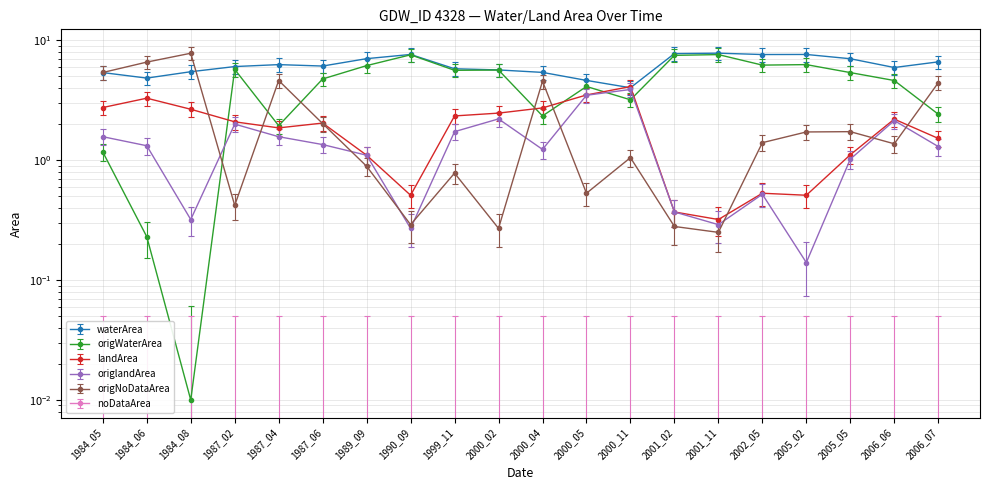

Reading right to left, transcribe all the data shown in this chart.

waterArea: 6.6	5.9	7.0	7.6	7.6	7.8	7.8	4.0	4.6	5.4	5.7	5.8	7.6	7.0	6.1	6.3	6.0	5.5	4.8	5.4
origWaterArea: 2.4	4.6	5.4	6.3	6.2	7.6	7.5	3.2	4.1	2.3	5.7	5.6	7.6	6.2	4.8	1.9	5.7	0.0	0.2	1.2
landArea: 1.3	1.9	0.9	0.4	0.4	0.2	0.3	3.6	3.0	2.4	2.1	2.0	0.4	0.9	1.7	1.6	1.8	2.3	2.8	2.4
origlandArea: 1.3	2.1	1.0	0.1	0.5	0.3	0.4	3.9	3.5	1.2	2.2	1.7	0.3	1.1	1.4	1.6	2.0	0.3	1.3	1.6
origNoDataArea: 4.4	1.4	1.7	1.7	1.4	0.2	0.3	1.1	0.5	4.6	0.3	0.8	0.3	0.9	2.0	4.6	0.4	7.8	6.6	5.4